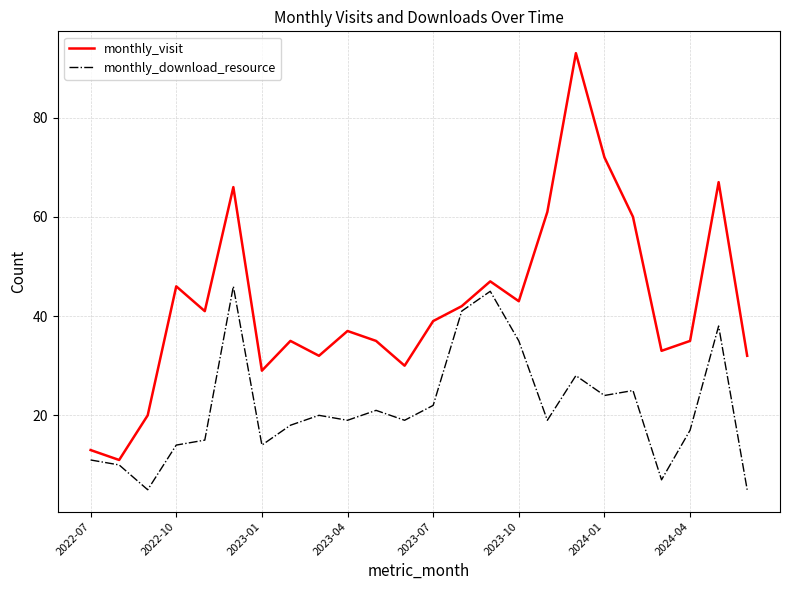

List the series in order of their peak value, highest first.

monthly_visit, monthly_download_resource